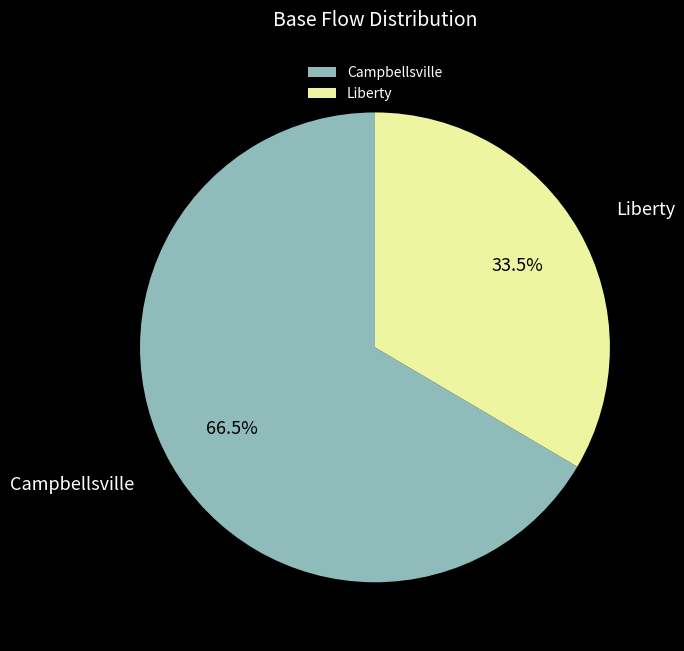

How many slices are in this pie chart?

2